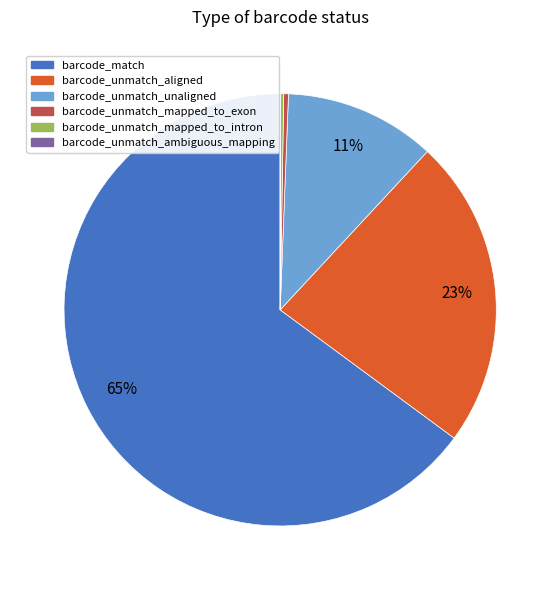

Is the sum of barcode_unmatch_mapped_to_exon and barcode_match greater than half?

Yes